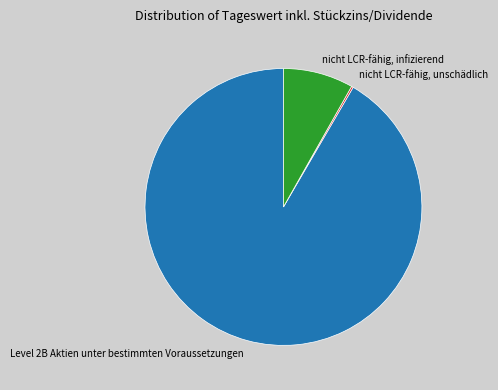

Which slice is the largest?

Level 2B Aktien unter bestimmten Voraussetzungen